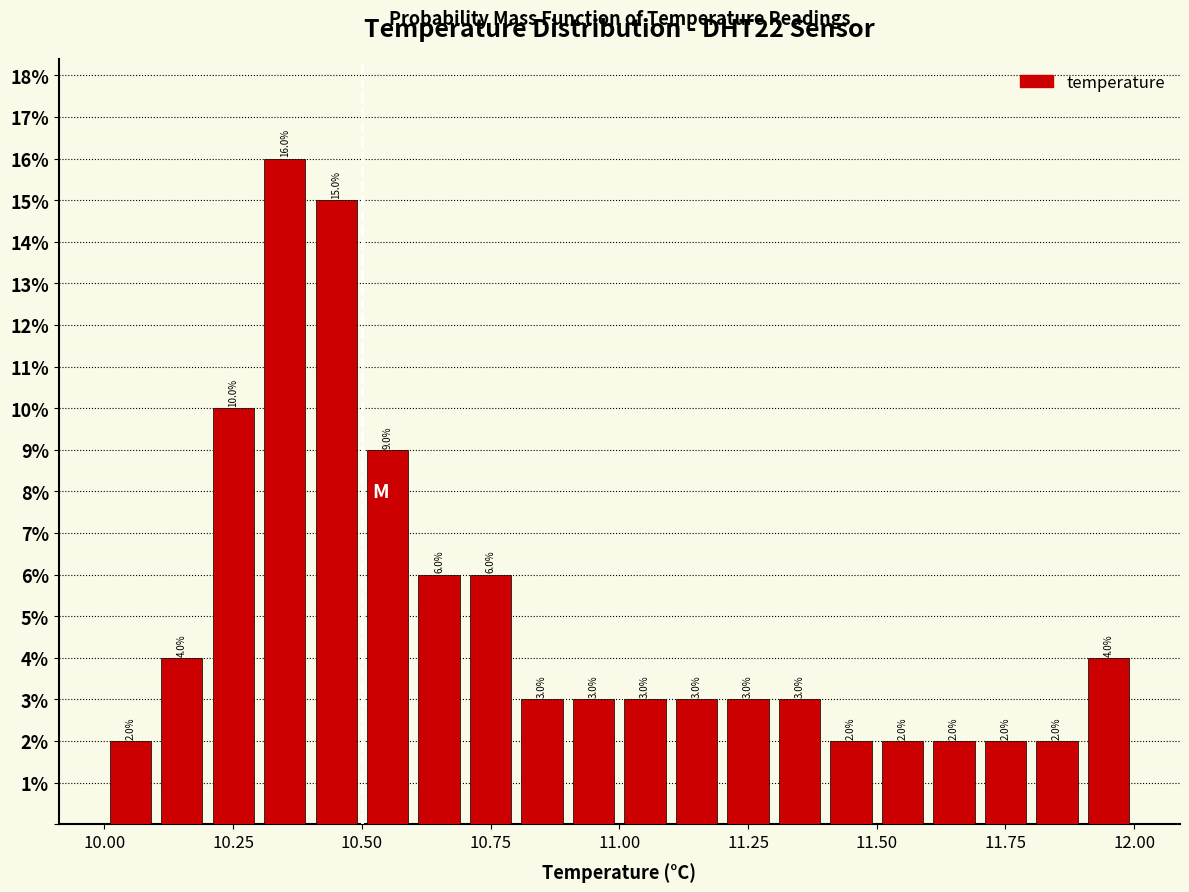

Read against the x-axis, roughly where is the centre of the tallest bar?

10.35